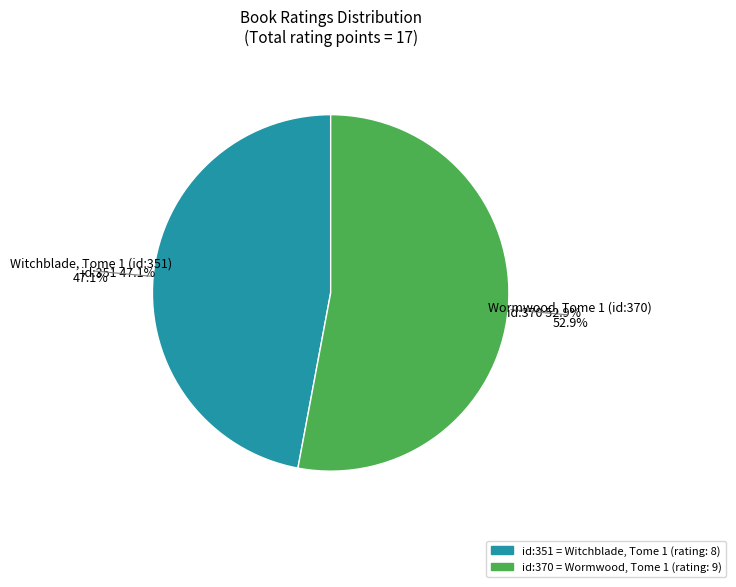

What is the change in value from Witchblade, Tome 1 (id:351) to Wormwood, Tome 1 (id:370)?

+1